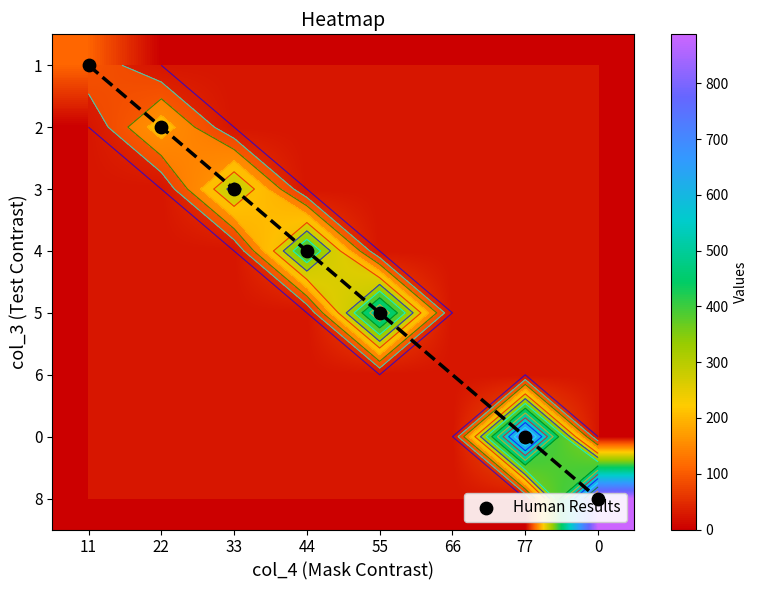

True or false: 1 has a value of 36 at 77.

False